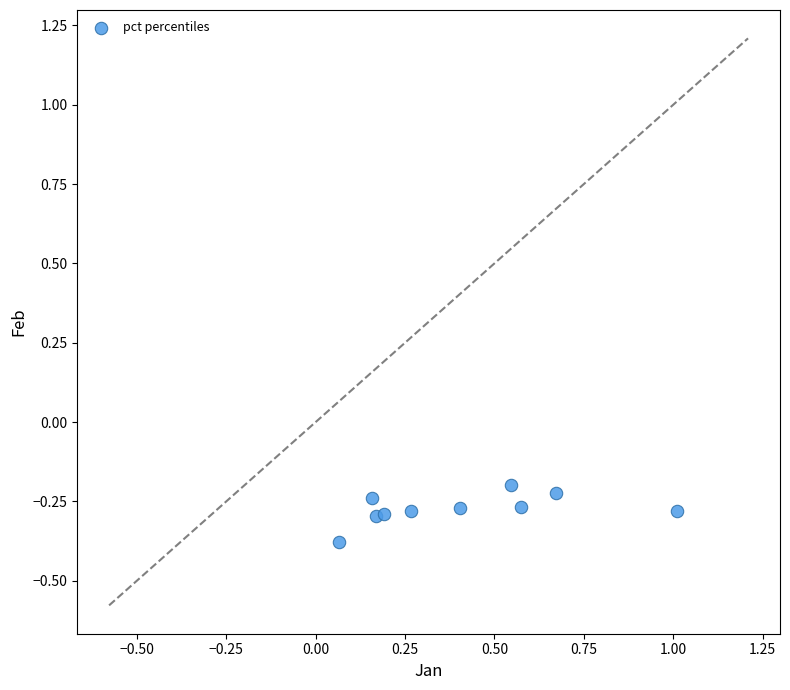

What is the range of X values (max minus min)?

0.9